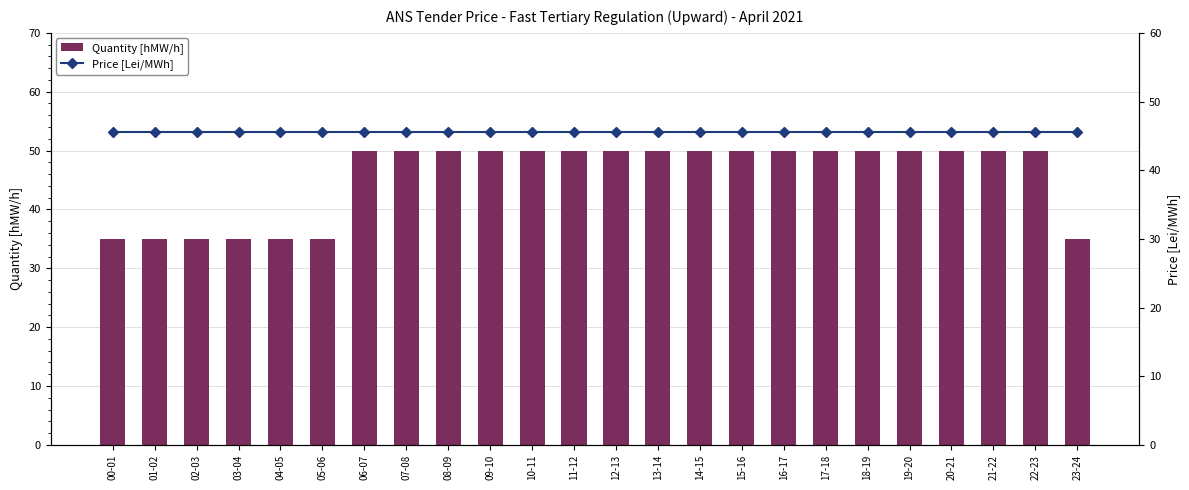

What is the sum of the Quantity [hMW/h] values at 12-13 and 08-09?

100.0